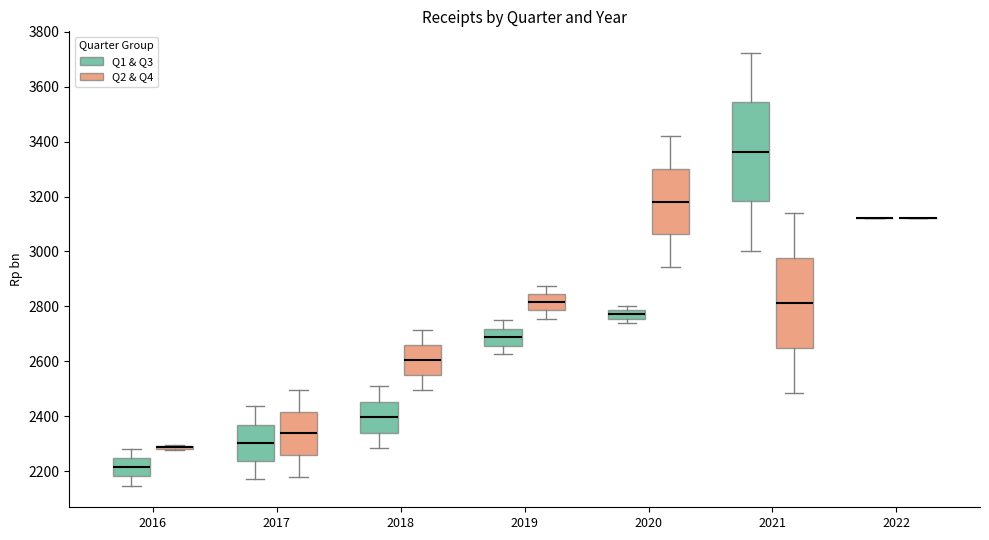

Reading left to right, read every box against the y-axis: the position of its median line, the range the box covers, and the ends of its whiskers. The values are not printed on the chart, so give them approximately, as read against the axis.

2016 (Q1 & Q3): median 2220, box 2180 to 2240, whiskers 2140 to 2280
2016 (Q2 & Q4): box collapsed to a line at 2280, whiskers 2280 to 2300
2017 (Q1 & Q3): median 2300, box 2240 to 2380, whiskers 2180 to 2440
2017 (Q2 & Q4): median 2340, box 2260 to 2420, whiskers 2180 to 2500
2018 (Q1 & Q3): median 2400, box 2340 to 2460, whiskers 2280 to 2500
2018 (Q2 & Q4): median 2600, box 2540 to 2660, whiskers 2500 to 2720
2019 (Q1 & Q3): median 2680, box 2660 to 2720, whiskers 2620 to 2760
2019 (Q2 & Q4): median 2820, box 2780 to 2840, whiskers 2760 to 2880
2020 (Q1 & Q3): median 2780 (inside the box), box 2760 to 2780, whiskers 2740 to 2800
2020 (Q2 & Q4): median 3180, box 3060 to 3300, whiskers 2940 to 3420
2021 (Q1 & Q3): median 3360, box 3180 to 3540, whiskers 3000 to 3720
2021 (Q2 & Q4): median 2820, box 2640 to 2980, whiskers 2480 to 3140
2022 (Q1 & Q3): box collapsed to a line at 3120, whiskers 3120 to 3120
2022 (Q2 & Q4): box collapsed to a line at 3120, whiskers 3120 to 3120